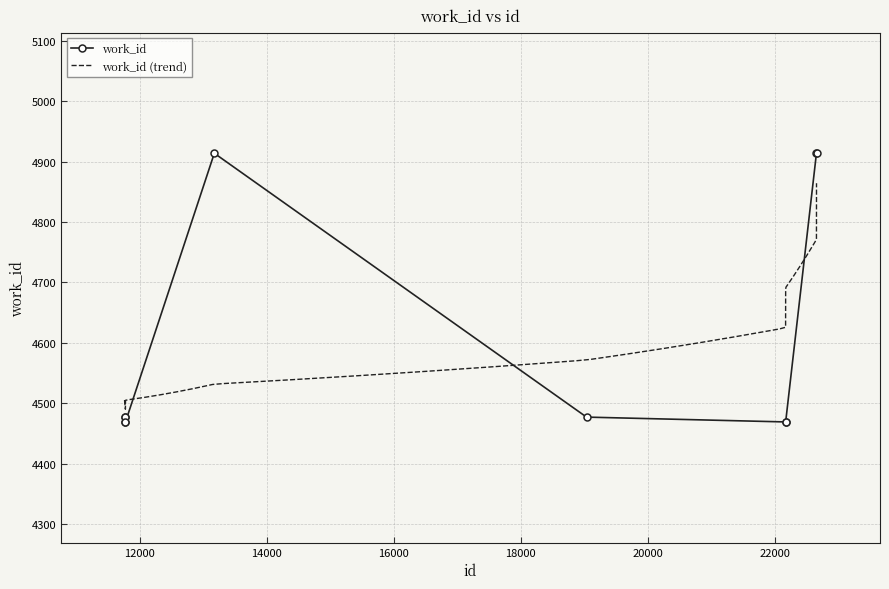

True or false: the data shows 4477 at 11775.

True